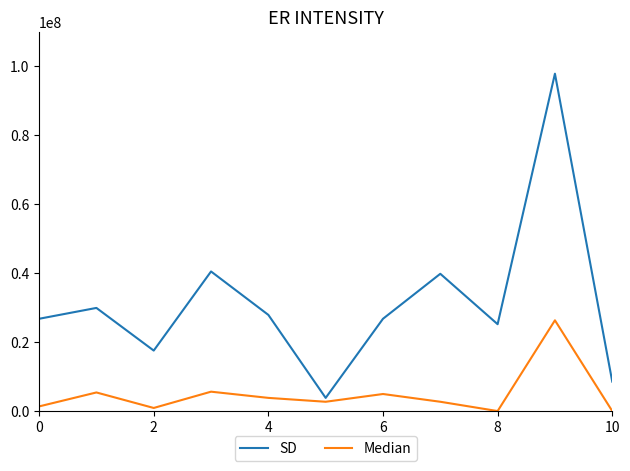

What is the lowest value of the SD series?

3825000